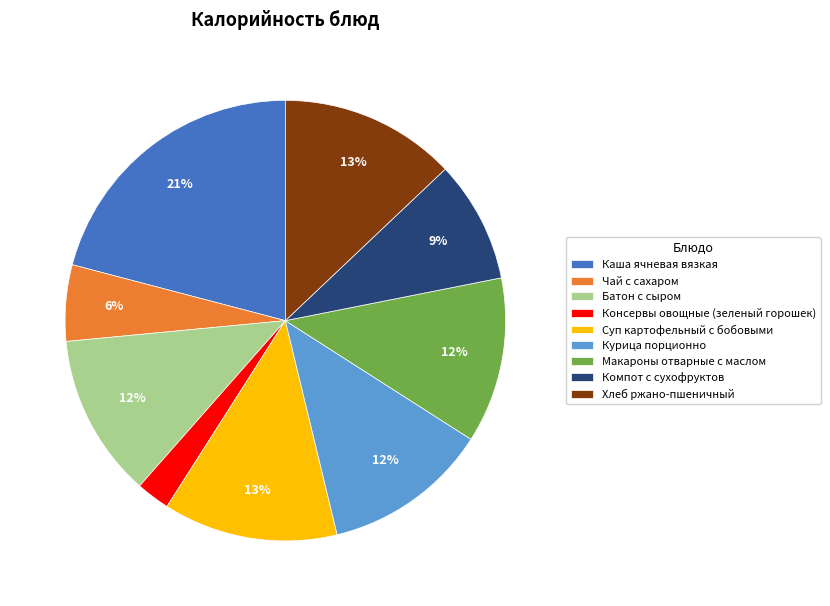

Is Компот с сухофруктов the majority of the pie?

No